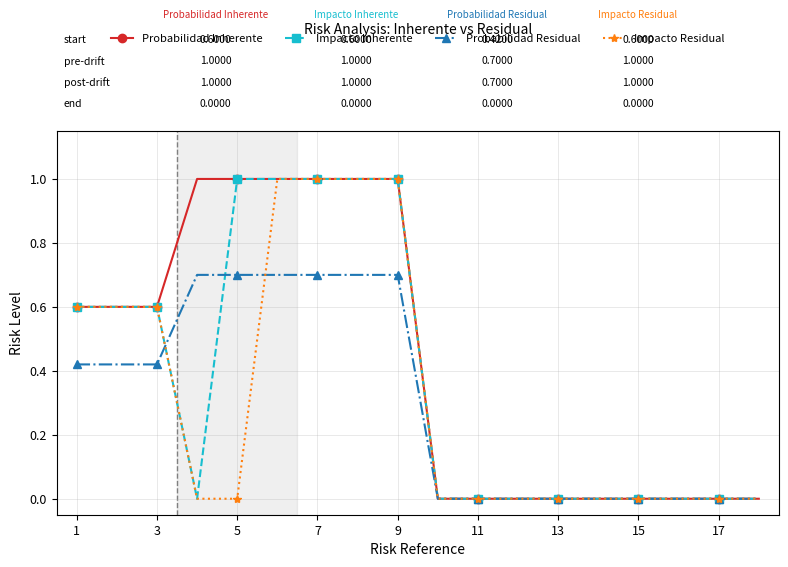

Which series has the largest total across all categories?

Probabilidad Inherente